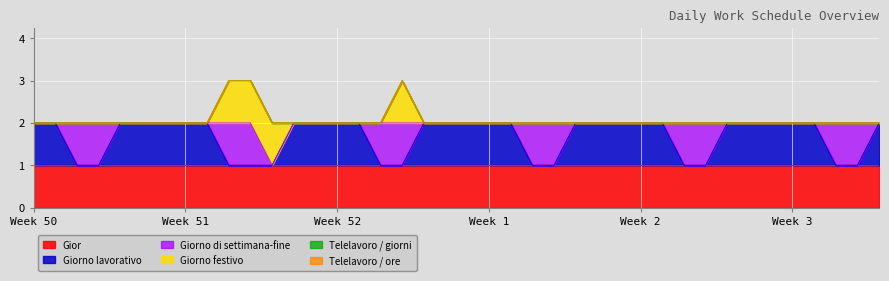

True or false: Giorno lavorativo has more than 2 points higher than both neighbors.

False